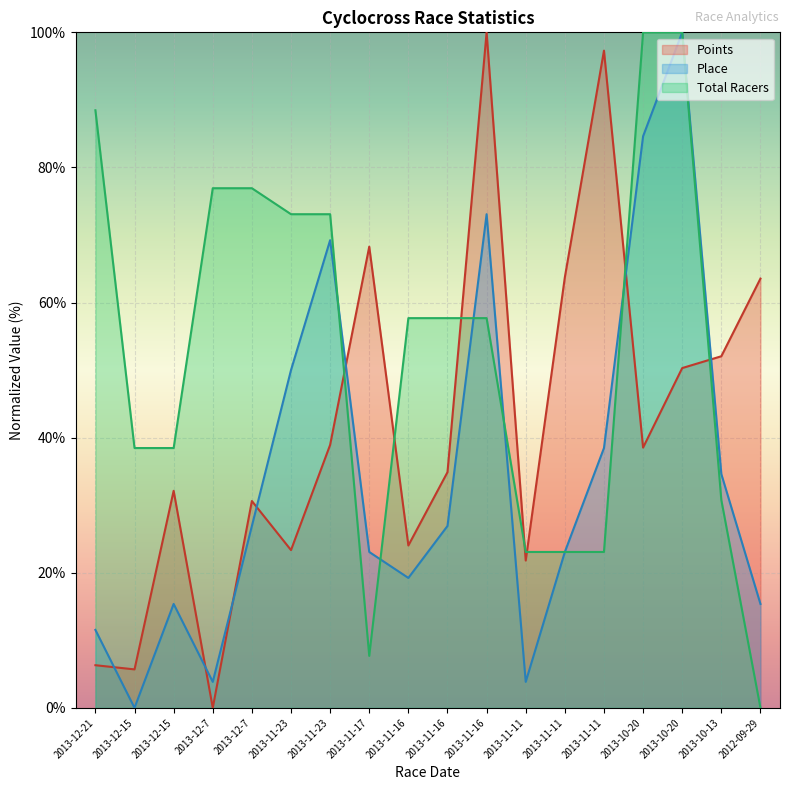

Reading right to left, transcribe all the data shown in this chart.

Points: 63.5	52.0	50.3	38.5	97.3	63.7	21.8	100.0	34.9	24.0	68.3	38.9	23.4	30.6	0.0	32.1	5.7	6.3
Place: 15.4	34.6	100.0	84.6	38.5	23.1	3.8	73.1	26.9	19.2	23.1	69.2	50.0	26.9	3.8	15.4	0.0	11.5
Total Racers: 0.0	30.8	100.0	100.0	23.1	23.1	23.1	57.7	57.7	57.7	7.7	73.1	73.1	76.9	76.9	38.5	38.5	88.5